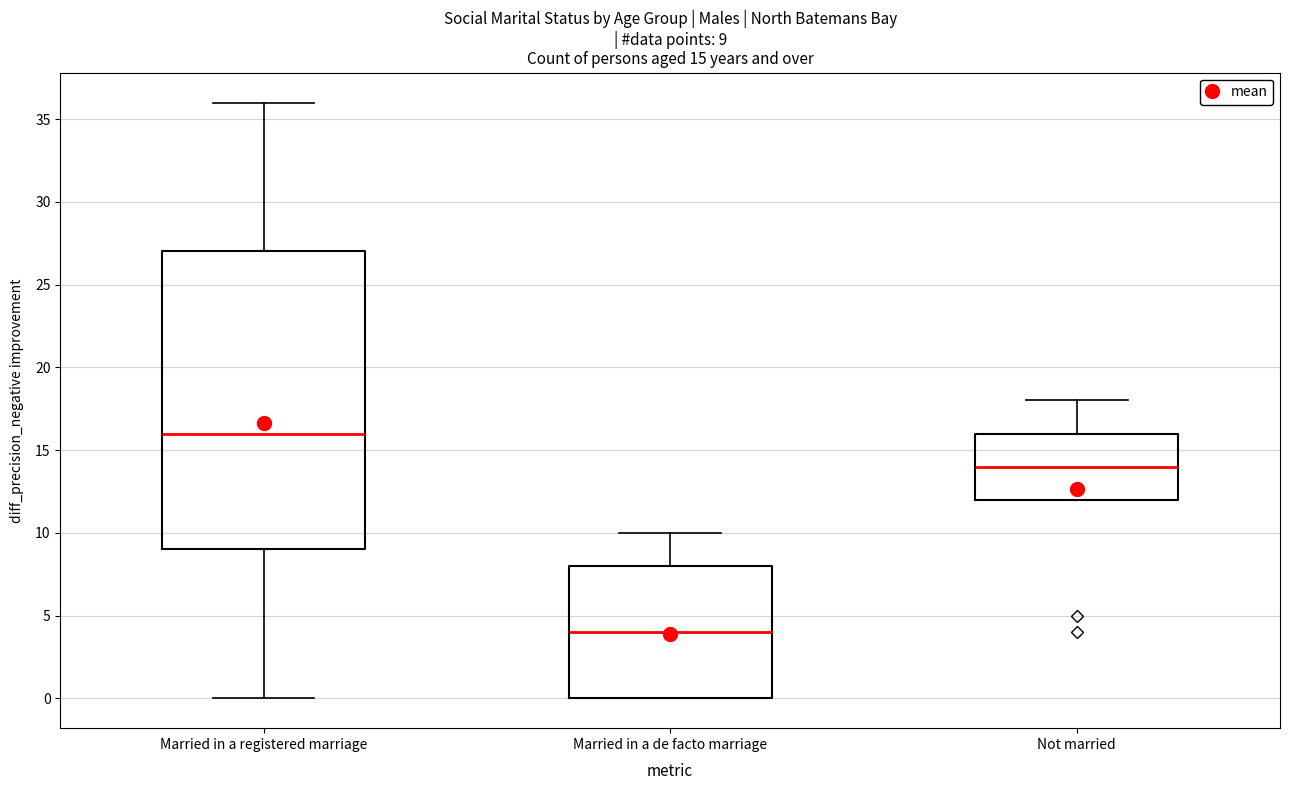

Comparing the boxes themselves (not the whiskers), which one is the tallest?

Married in a registered marriage